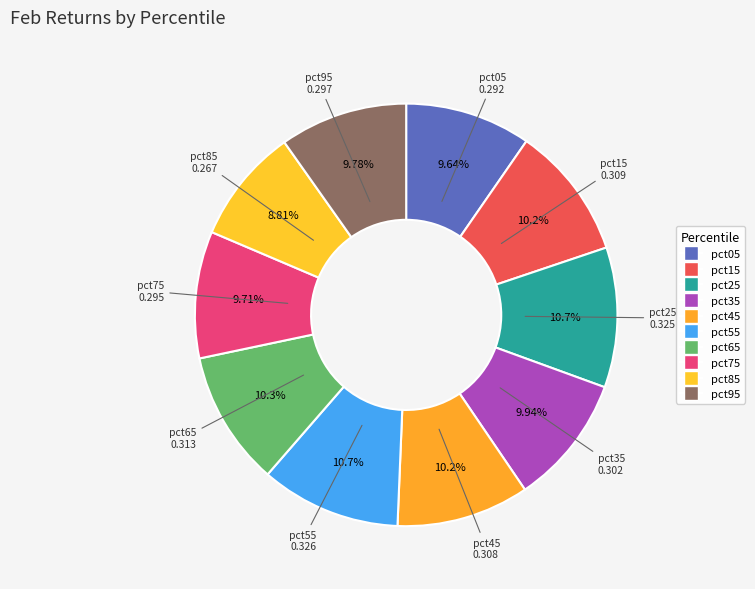

How many segments does this pie chart have?

10